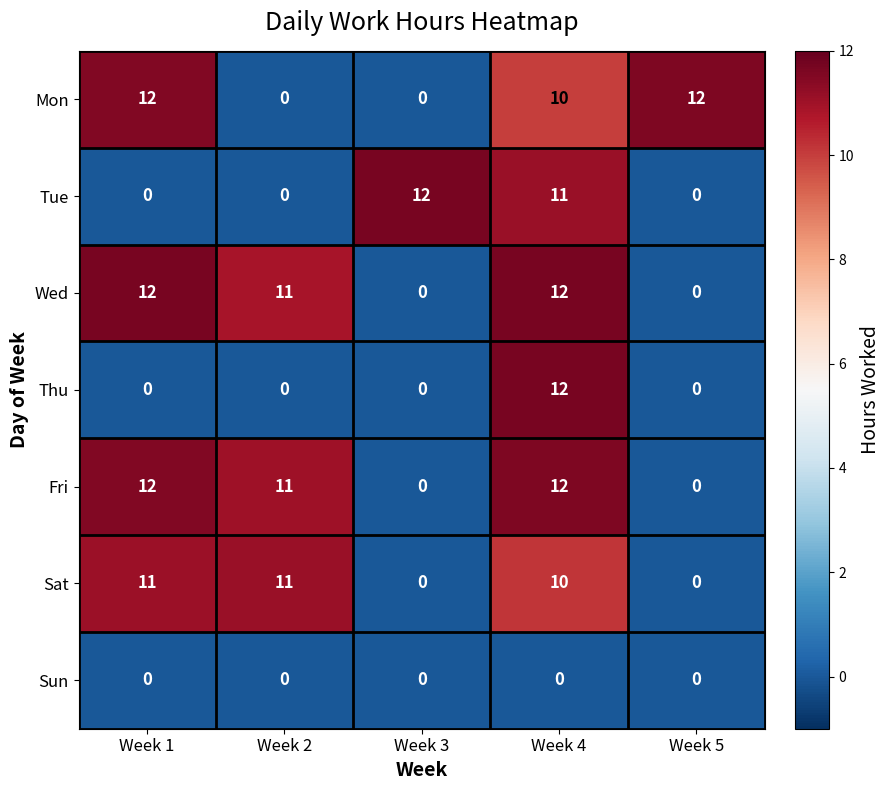

What is the difference between the maximum and minimum values in the Wed series?

12